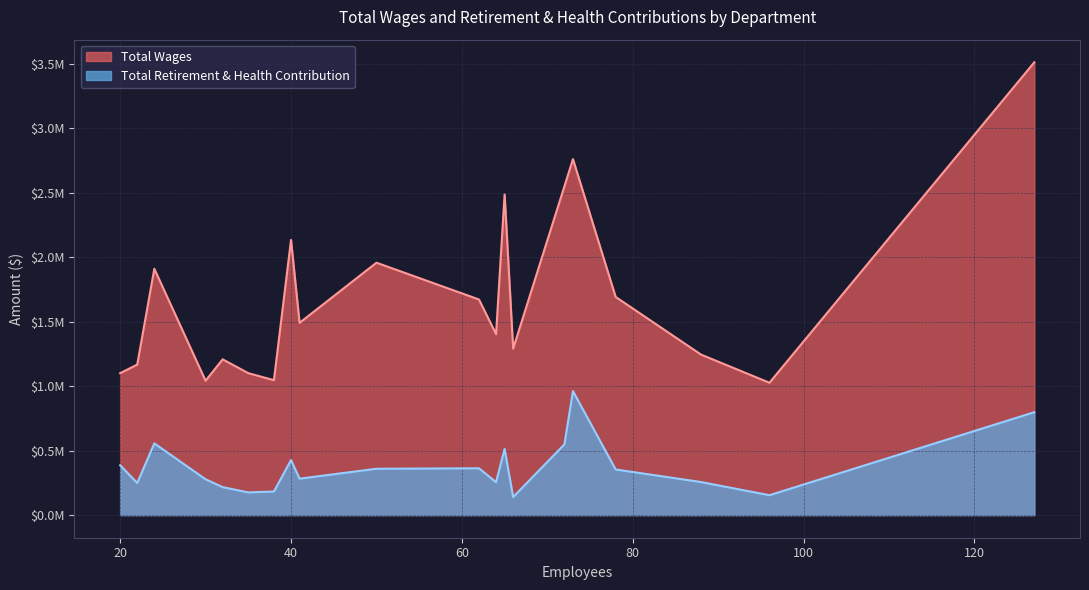

What is the difference between the second highest and minimum values in the Total Retirement & Health Contribution series?

658366